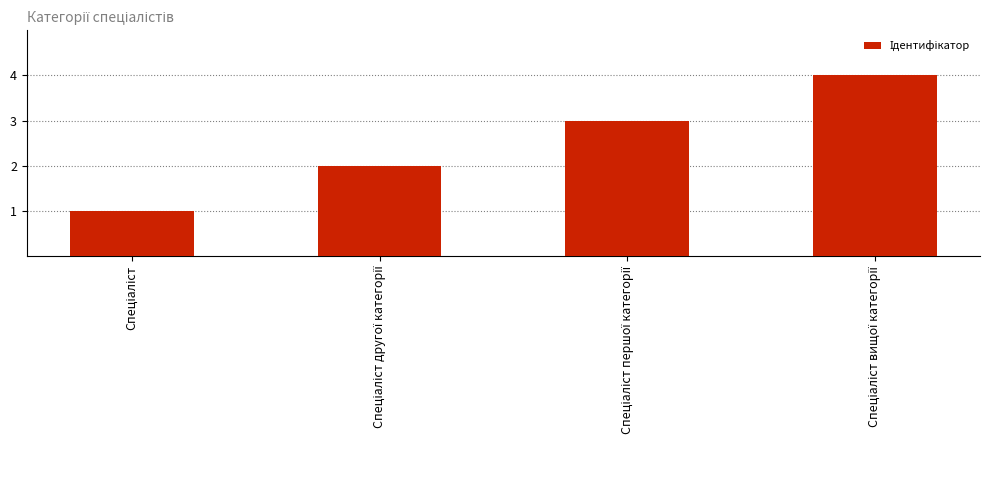

What is the difference between the maximum and minimum values?

3